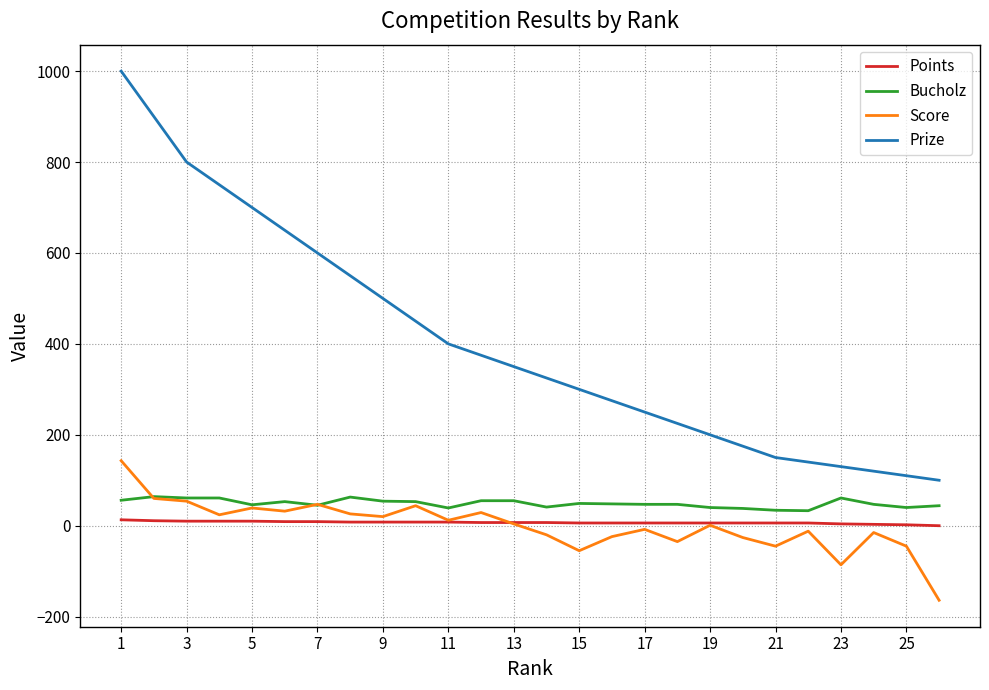

True or false: Prize and Score intersect in this chart.

False